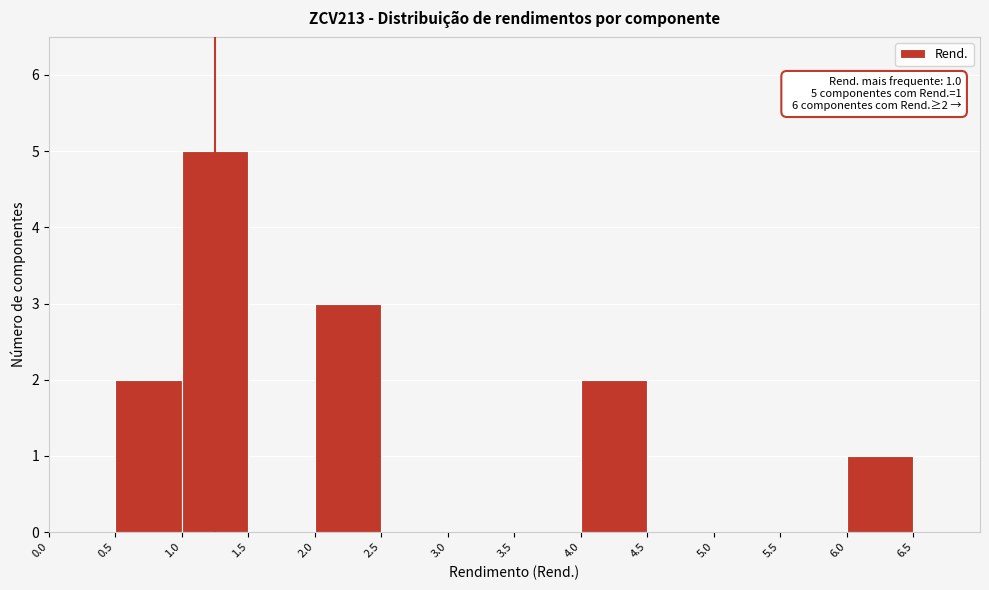

Over which range of the x-axis is the bar tallest?

1.0 to 1.5